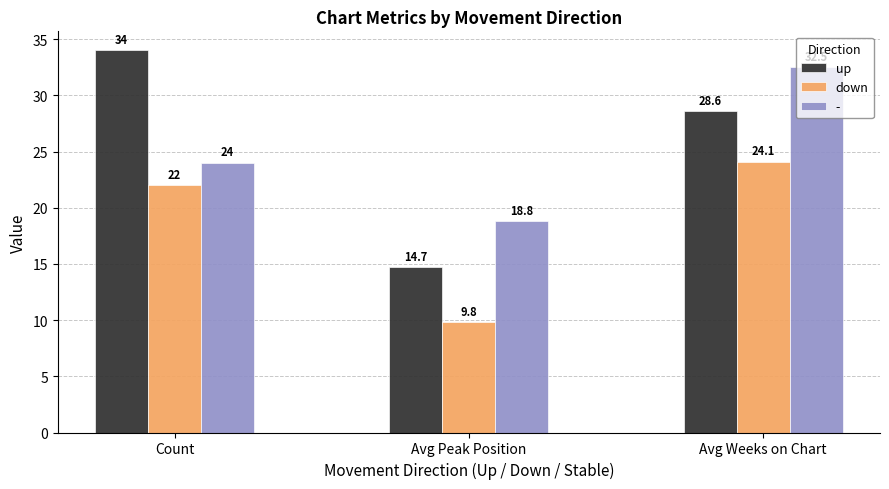

At how many categories does at least one series exceed 30?

2